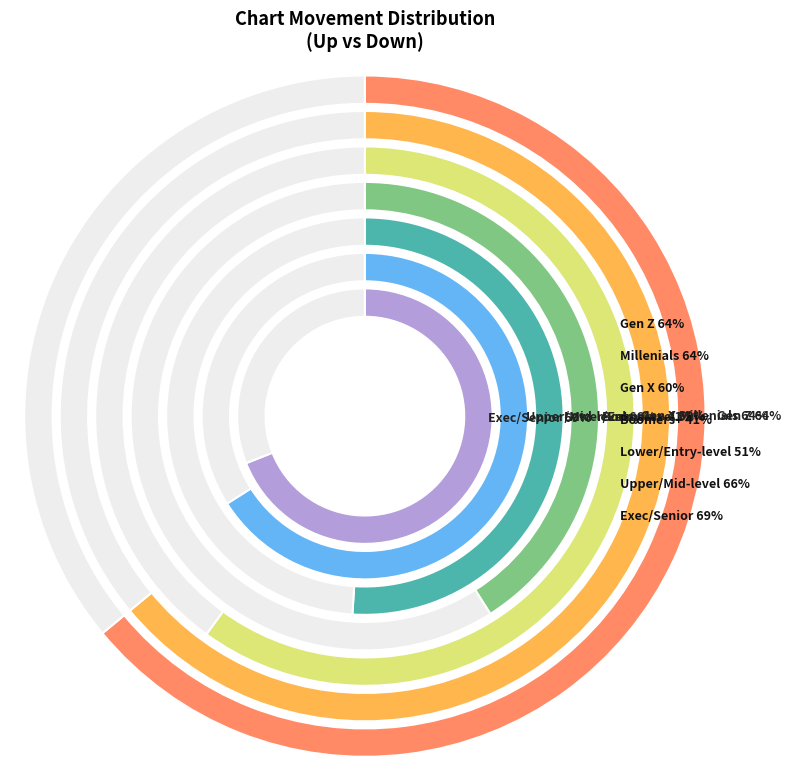

Does down account for over 50% of the chart?

No